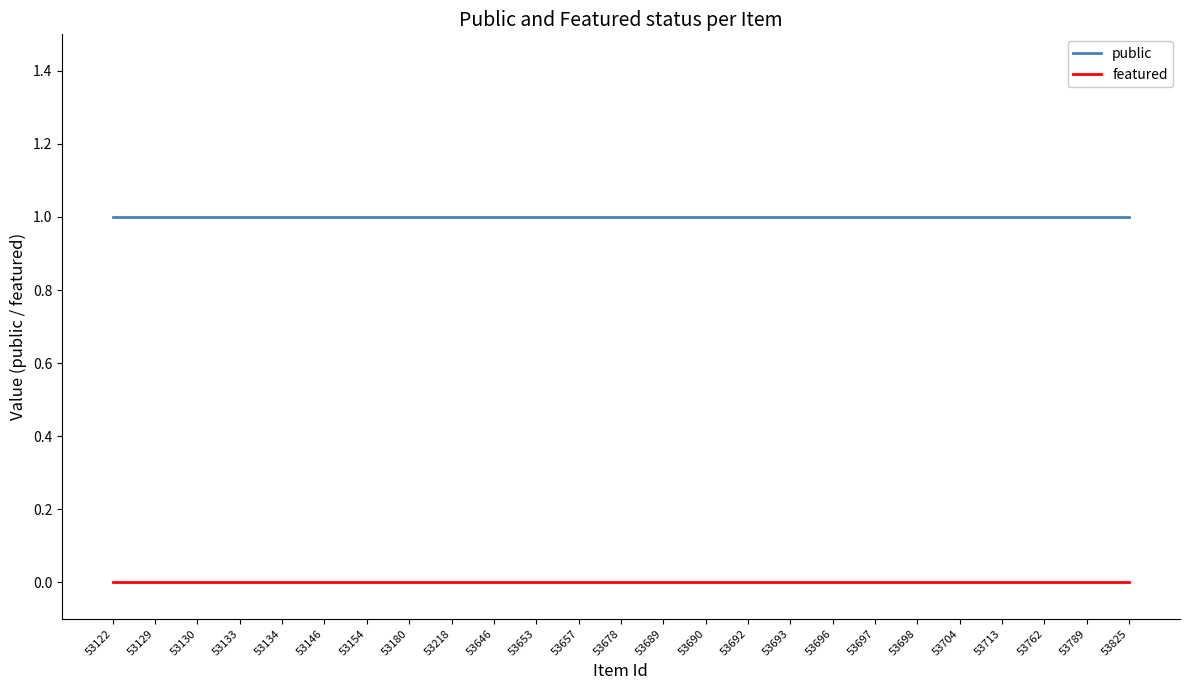

True or false: featured and public intersect in this chart.

False